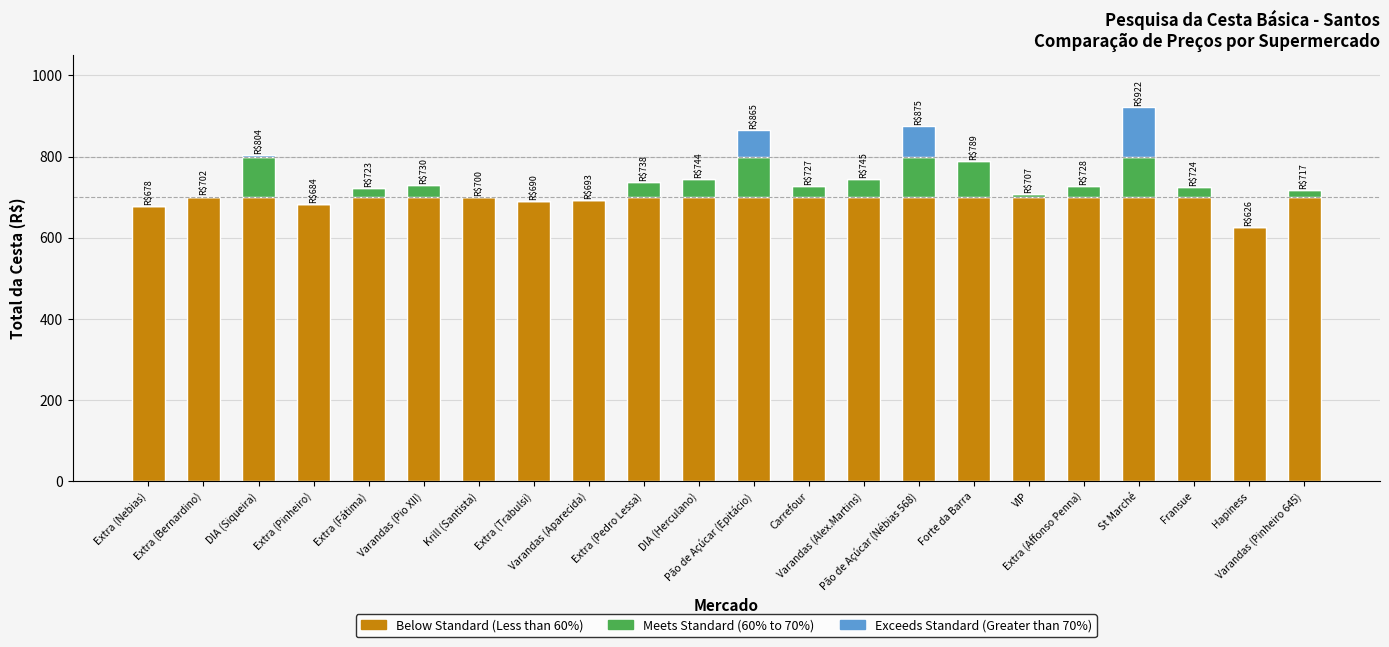

What position from the left is St Marché?

19